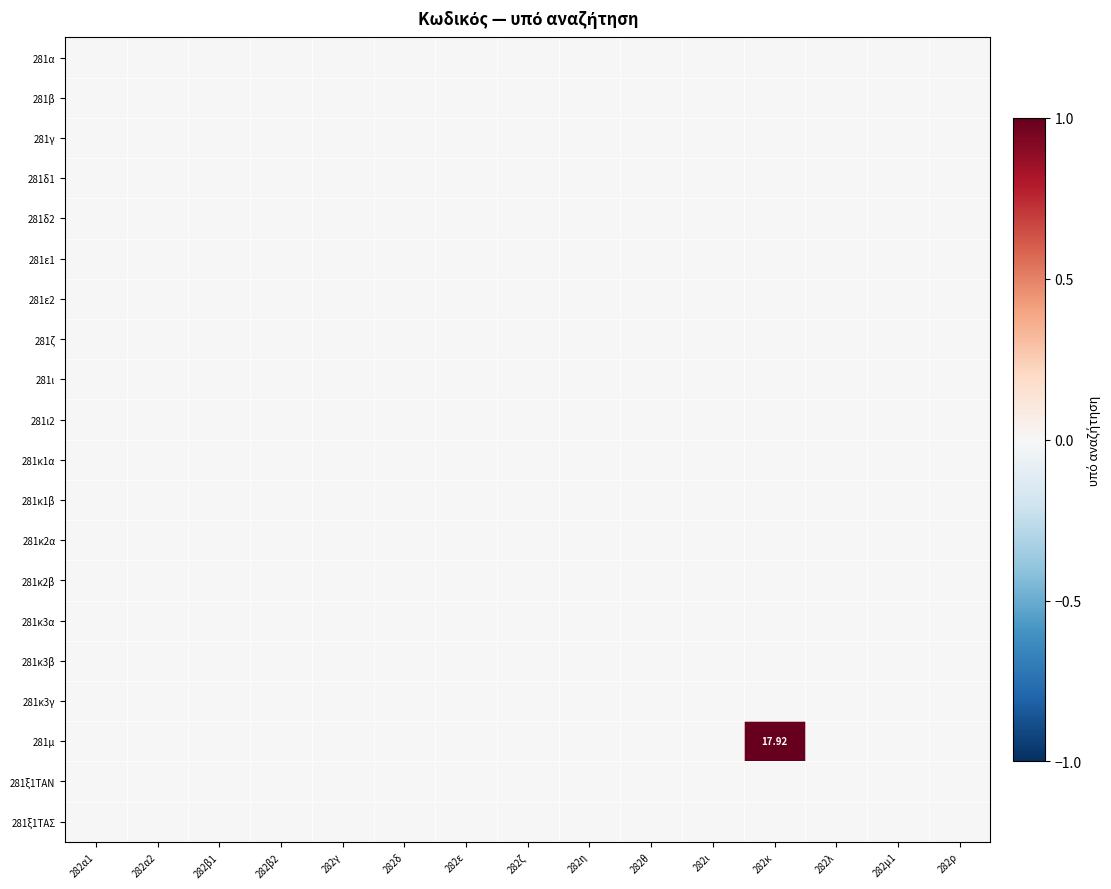

At which label does 281ξ1ΤΑΣ reach its minimum?

282α1